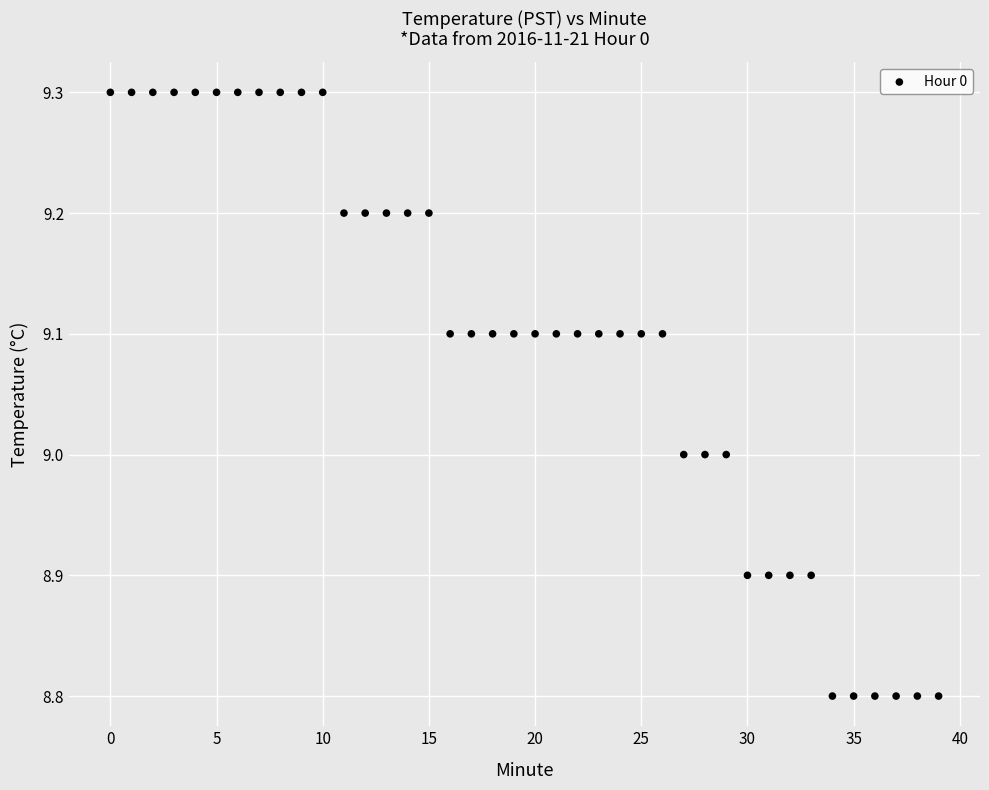

What is the range of Y values (max minus min)?

0.5